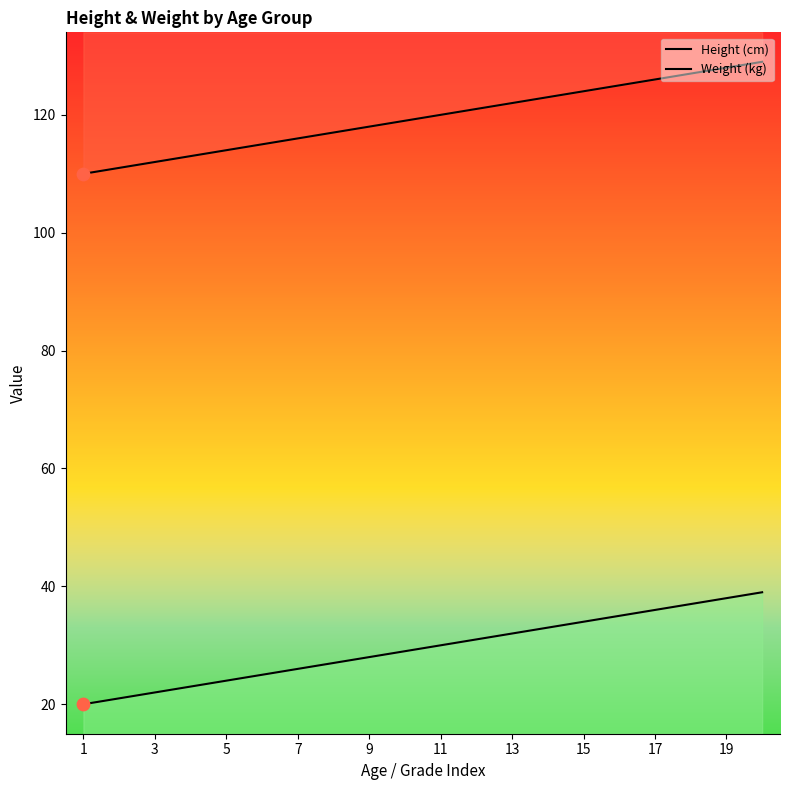

What are all the series names shown in the legend?

Height (cm), Weight (kg)